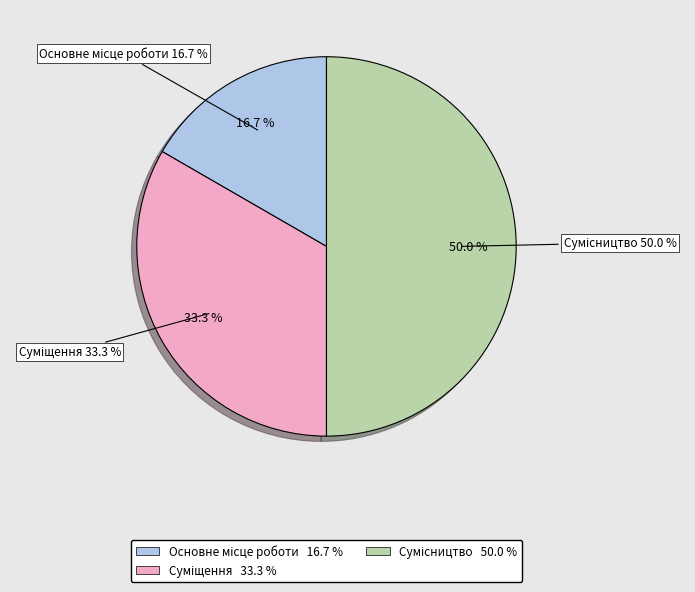

Rank the categories by value from highest to lowest.

Сумісництво, Суміщення, Основне місце роботи